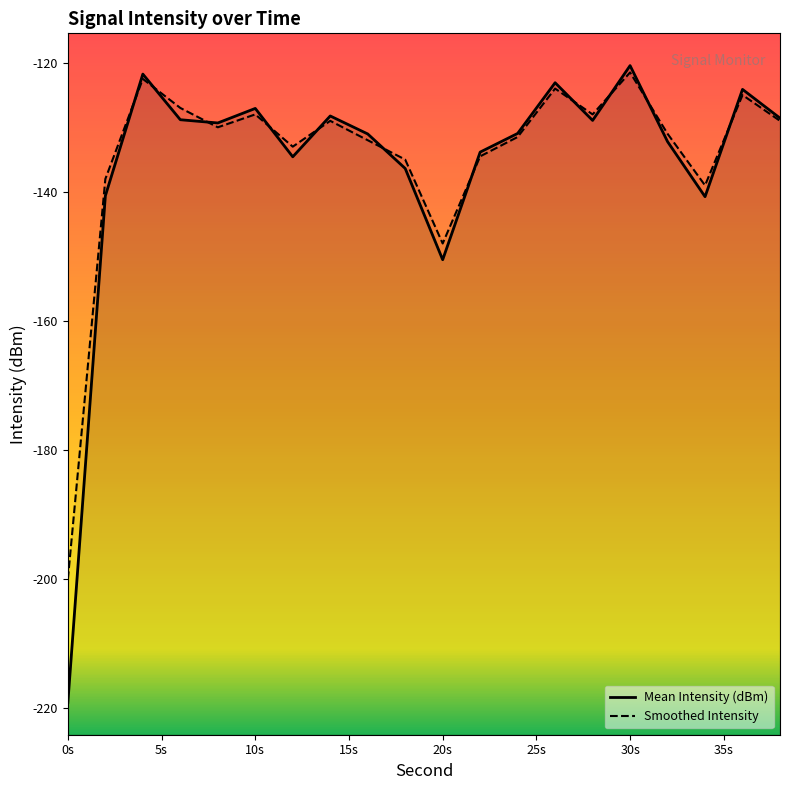

Reading right to left, transcribe all the data shown in this chart.

Mean Intensity (dBm): -128.6	-124.1	-140.7	-132.2	-120.4	-128.9	-123.1	-131.0	-133.8	-150.5	-136.4	-131.0	-128.2	-134.6	-127.1	-129.3	-128.8	-121.8	-140.6	-219.1
Smoothed Intensity: -129.0	-125.0	-139.0	-131.0	-121.5	-128.0	-124.0	-131.5	-134.5	-148.0	-135.0	-132.0	-129.0	-133.0	-128.0	-130.0	-127.0	-122.5	-138.0	-200.0